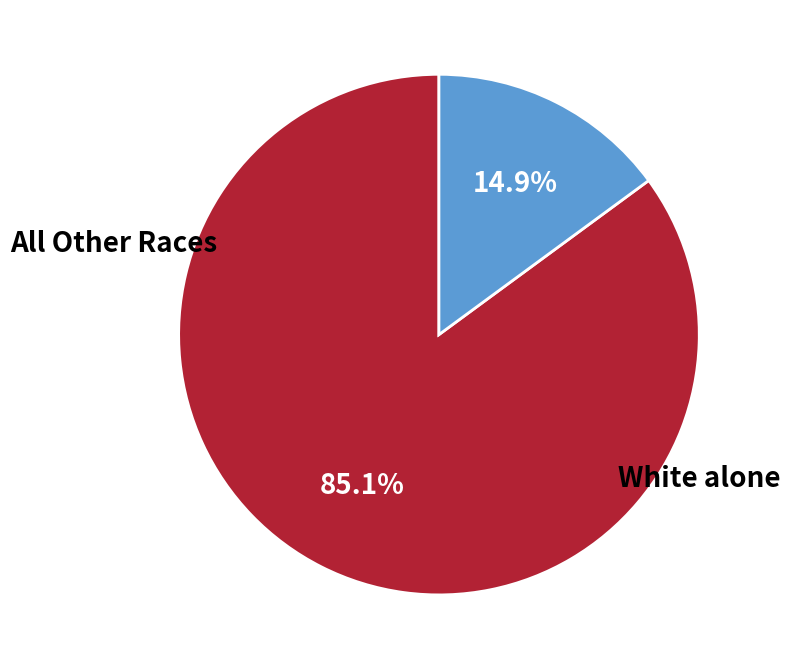

Is there any slice that represents more than half of the pie?

Yes